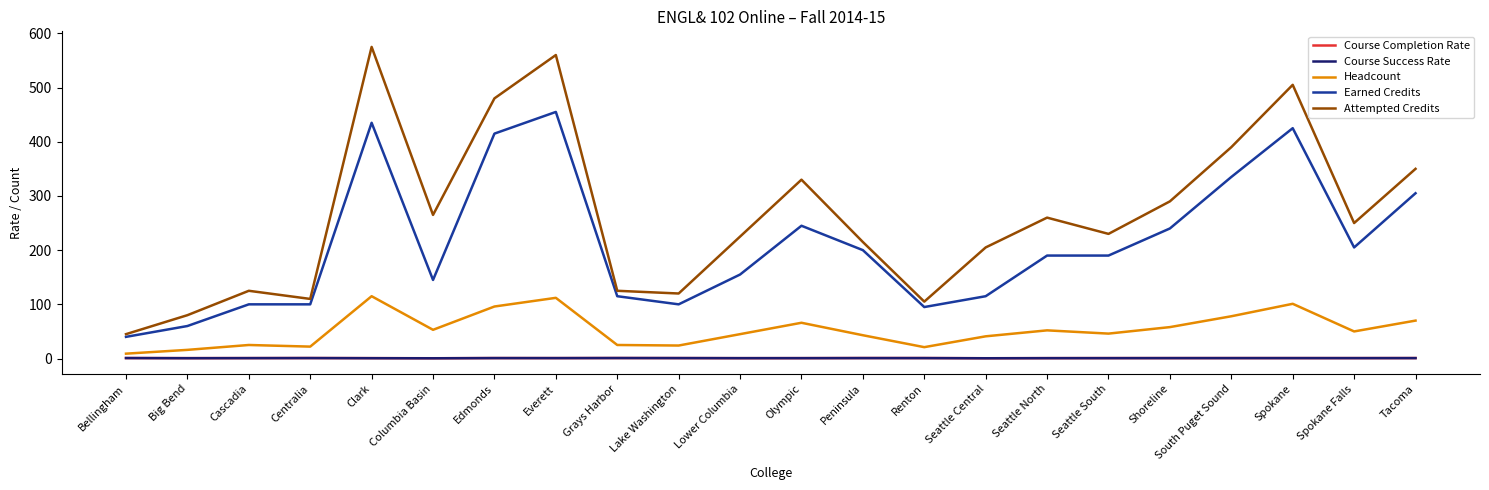

Is the value of Attempted Credits at Renton greater than the value of Headcount at Lower Columbia?

Yes